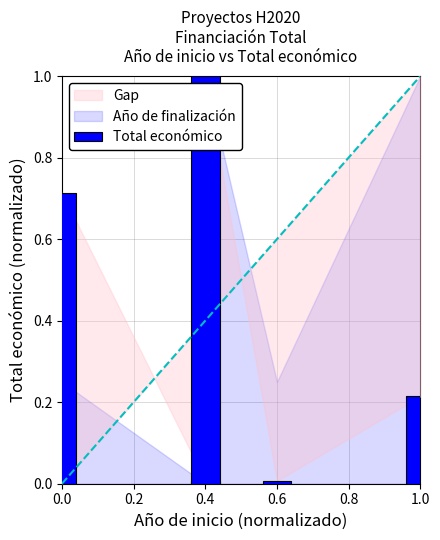

What is the maximum value shown in the chart?

1.0